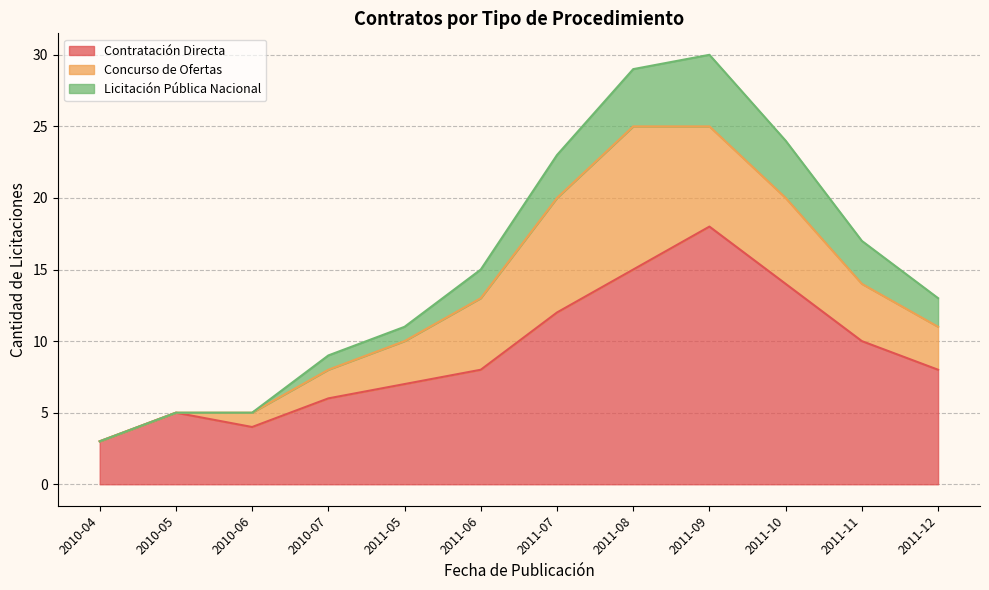

Rank the series at 2010-05 from highest to lowest value.

Contratación Directa, Concurso de Ofertas, Licitación Pública Nacional